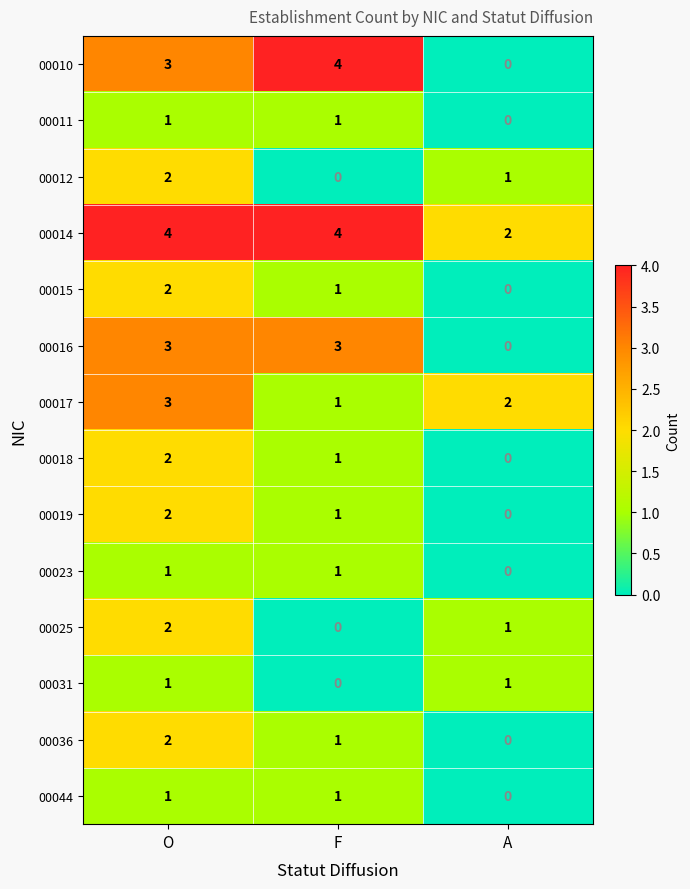

At which label does 00018 first exceed 1?

O